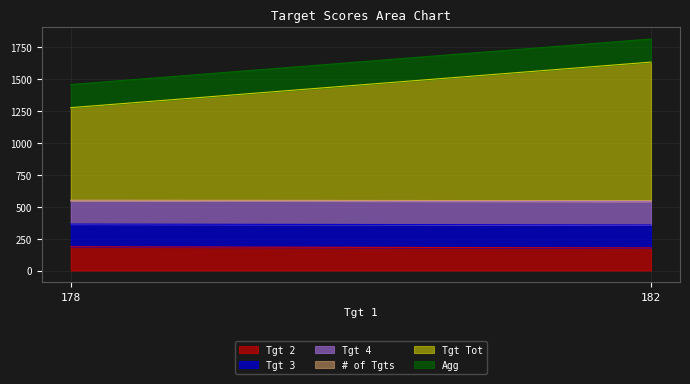

Count the # of Tgts values in the range 4 to 6.

2